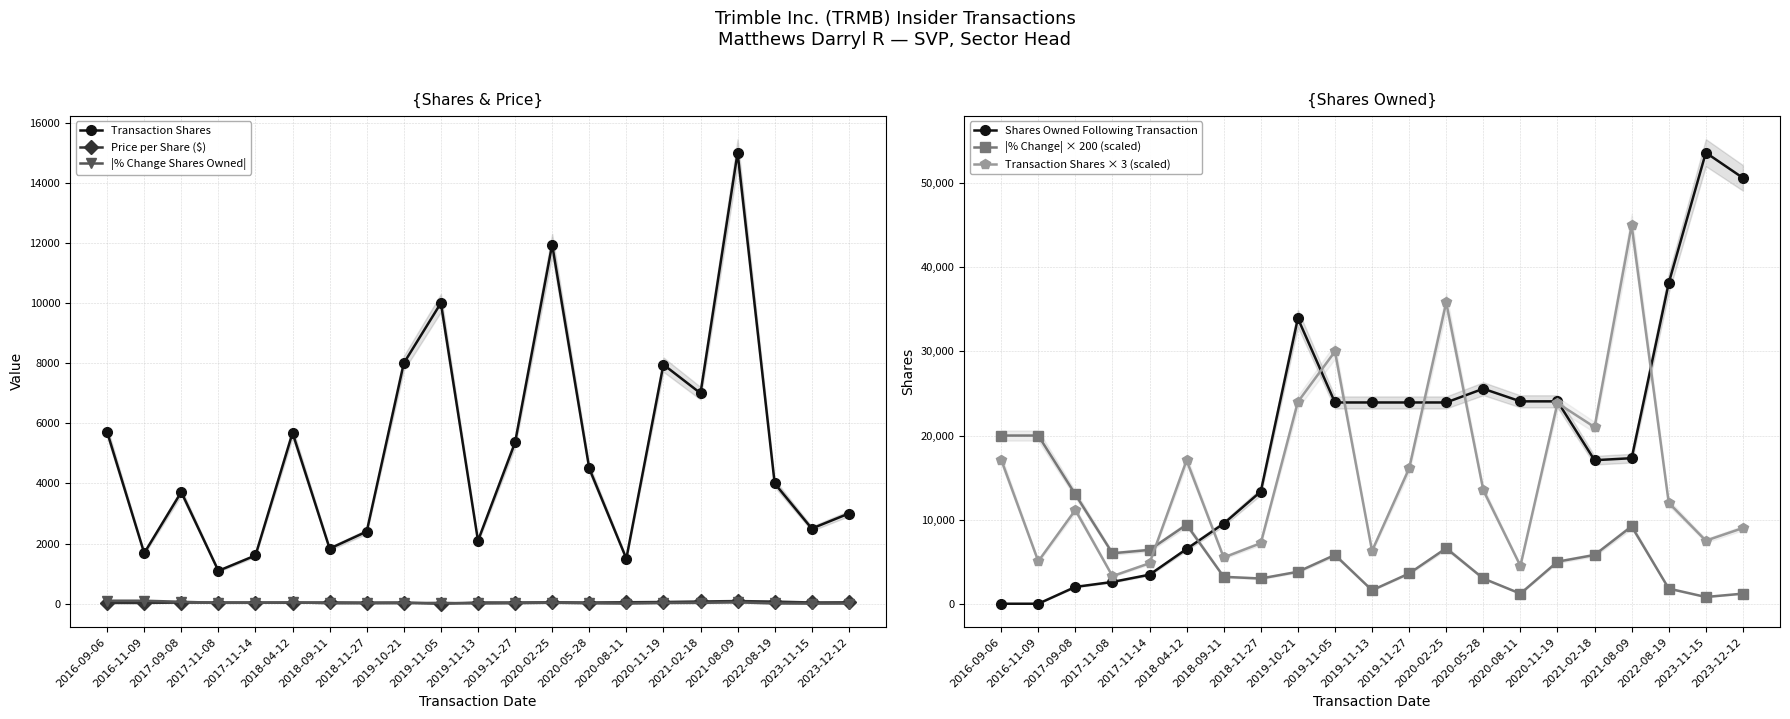

How many values in Shares Owned Following Transaction are above zero?

19